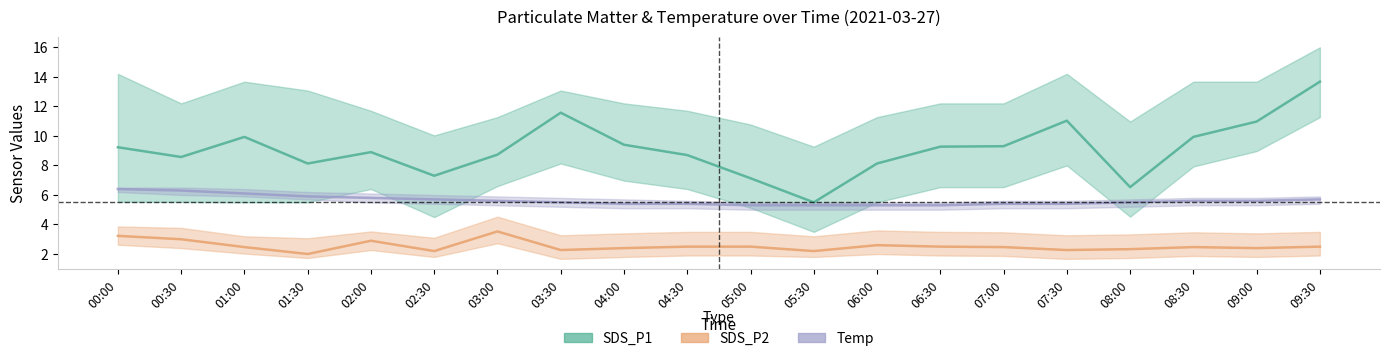

Is the value of SDS_P2 at 06:30 greater than the value of Temp at 06:00?

No